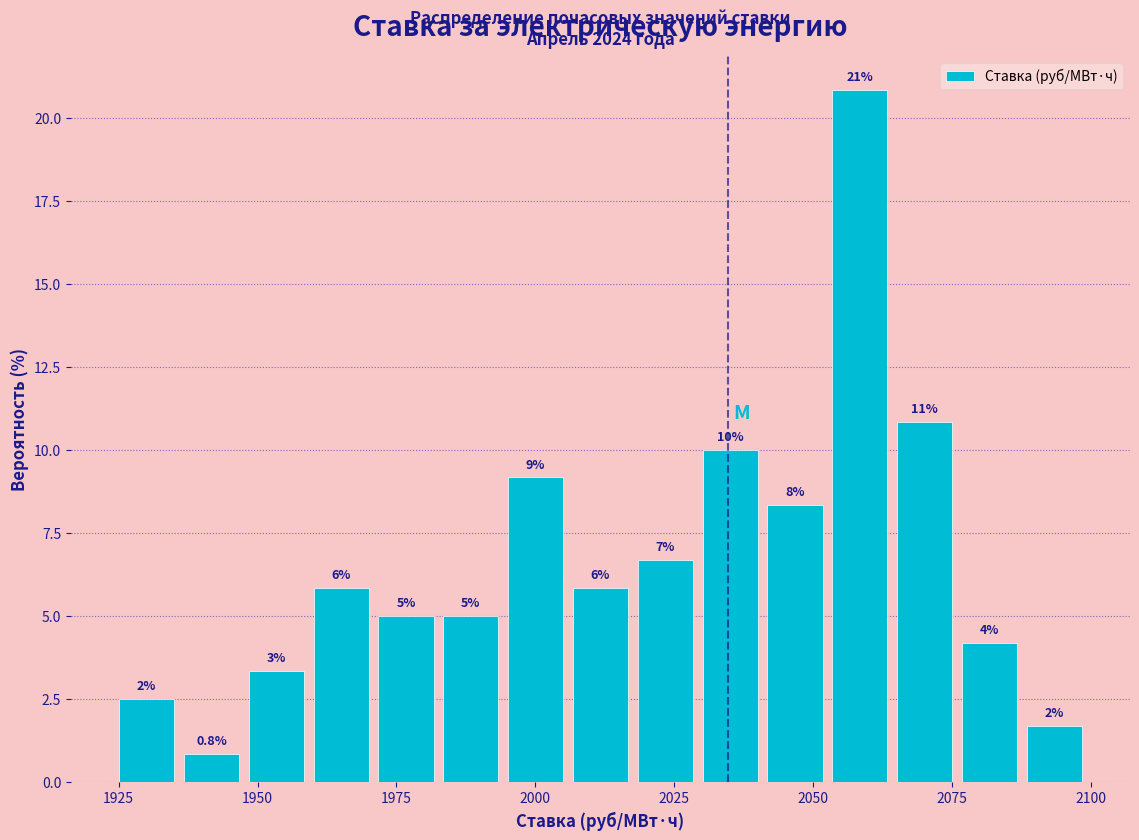

Around what value on the x-axis is the tallest bar? Give the approximate position of its centre, as read against the axis.

2060